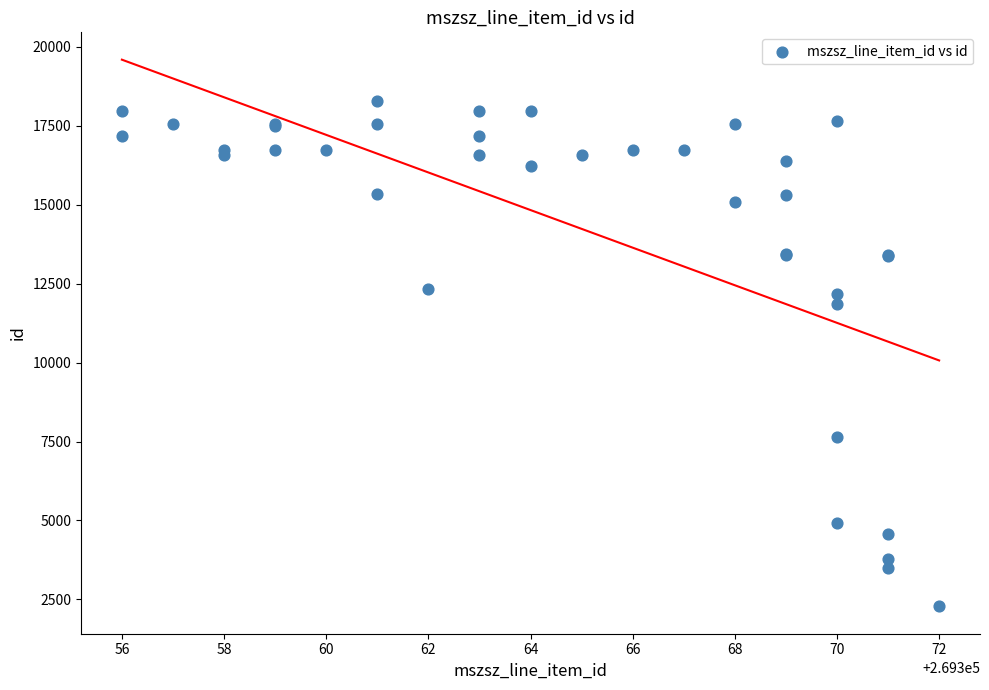

What Y value in the scatter plot is closest to 10285?

11863